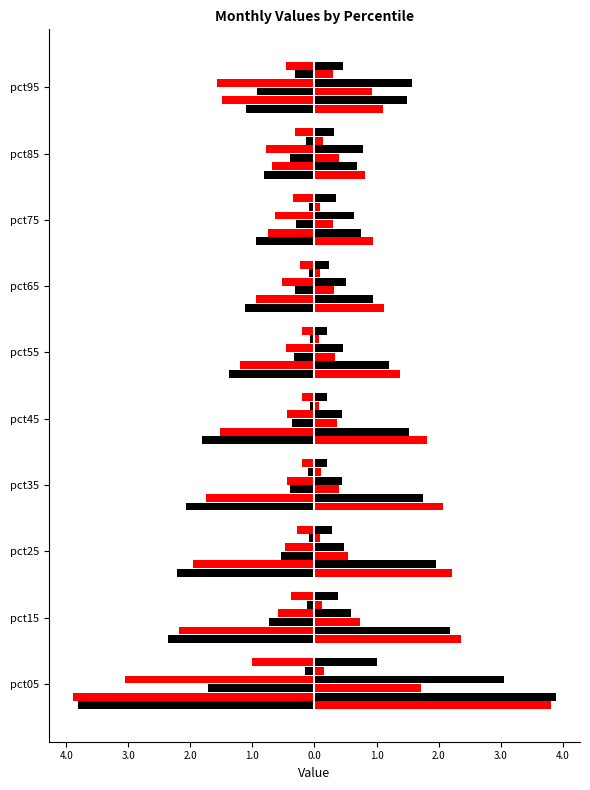

Is the value of May at pct45 greater than the value of Mar at pct95?

Yes